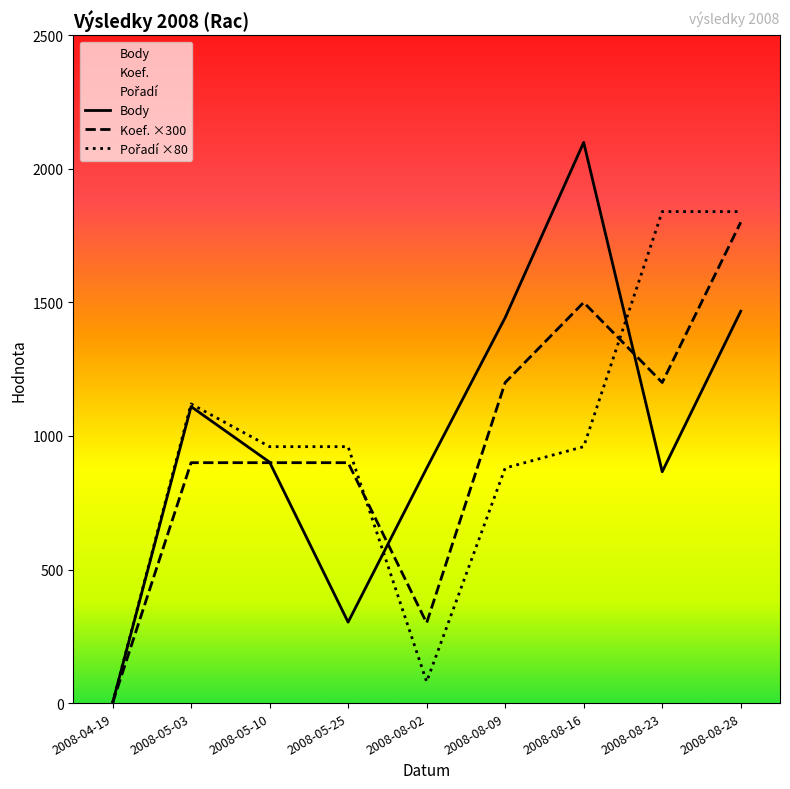

What is the value of the Pořadí point at the 7th from the left?

960